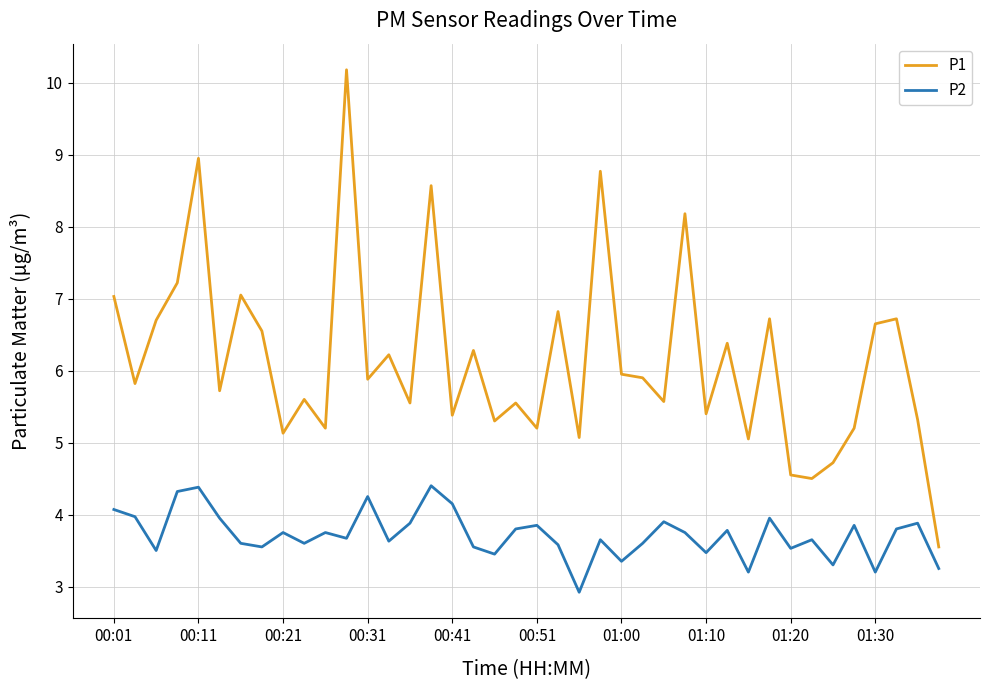

What is the minimum value shown in the chart?

2.9